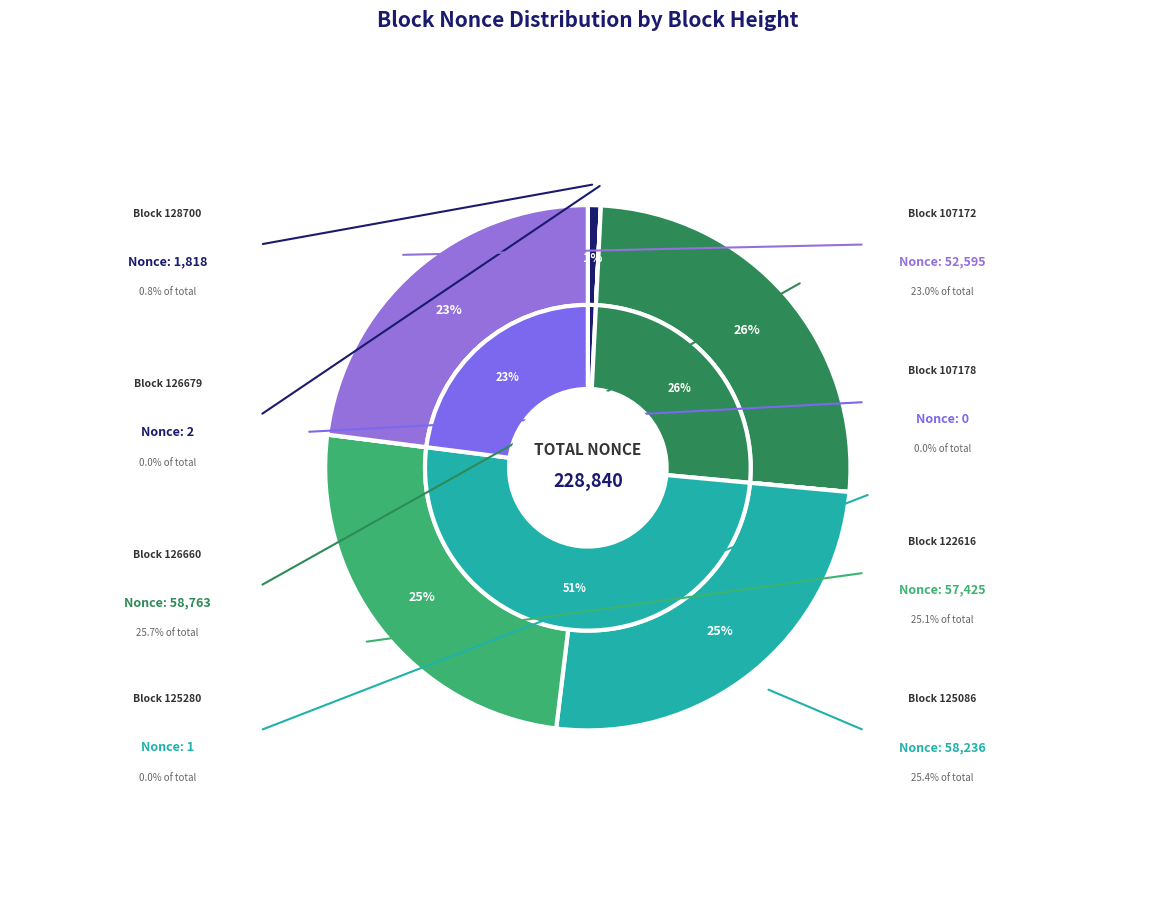

The 125086 slice represents 25% of the pie. True or false?

True